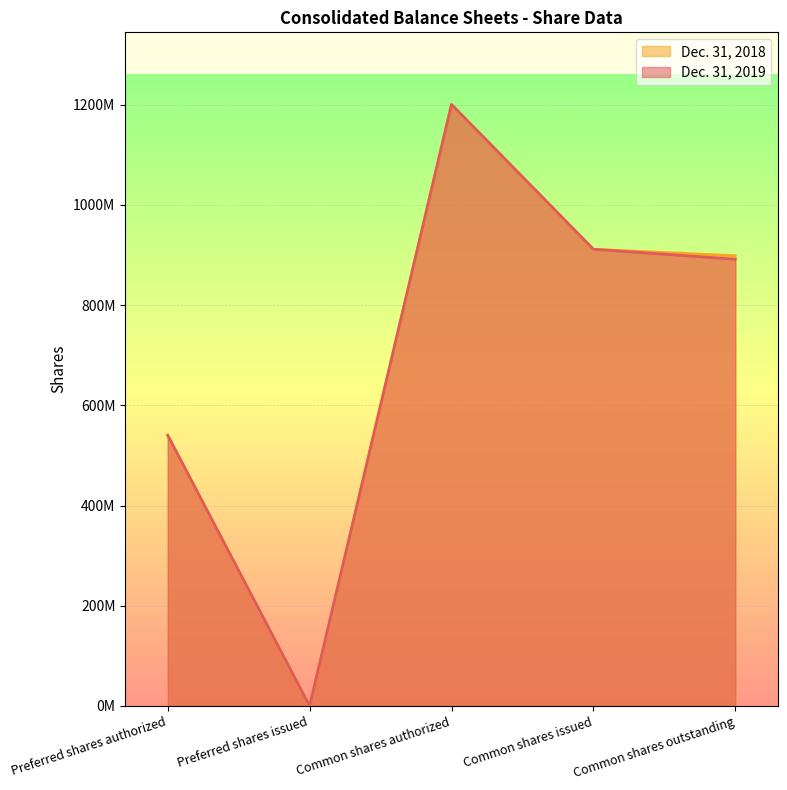

Reading left to right, transcribe all the data shown in this chart.

Dec. 31, 2019: 540000000	0	1200000000	911186920	891434489
Dec. 31, 2018: 540000000	0	1200000000	911156920	898305080